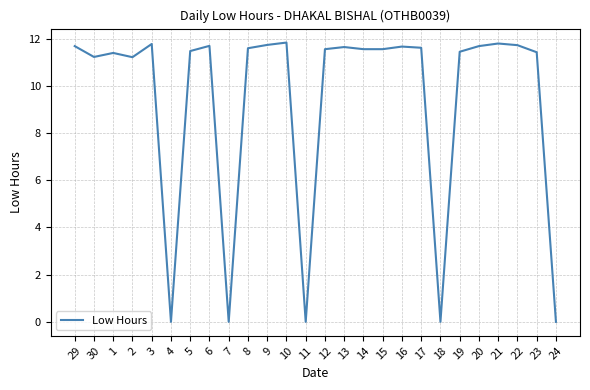

What is the greatest value displayed?

11.8